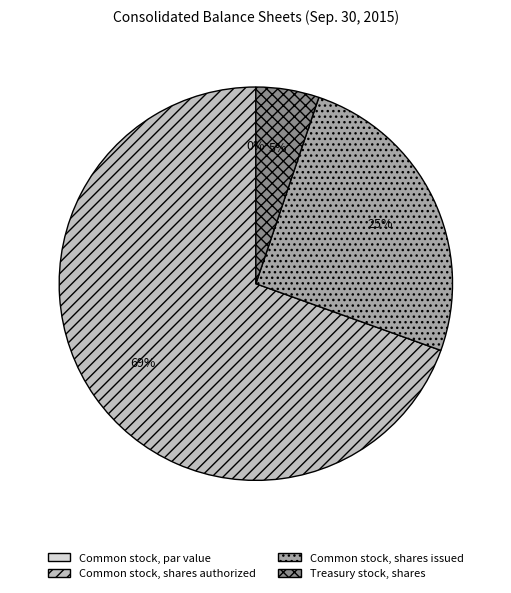

What percentage is the Treasury stock, shares slice, to the nearest percent?

5%